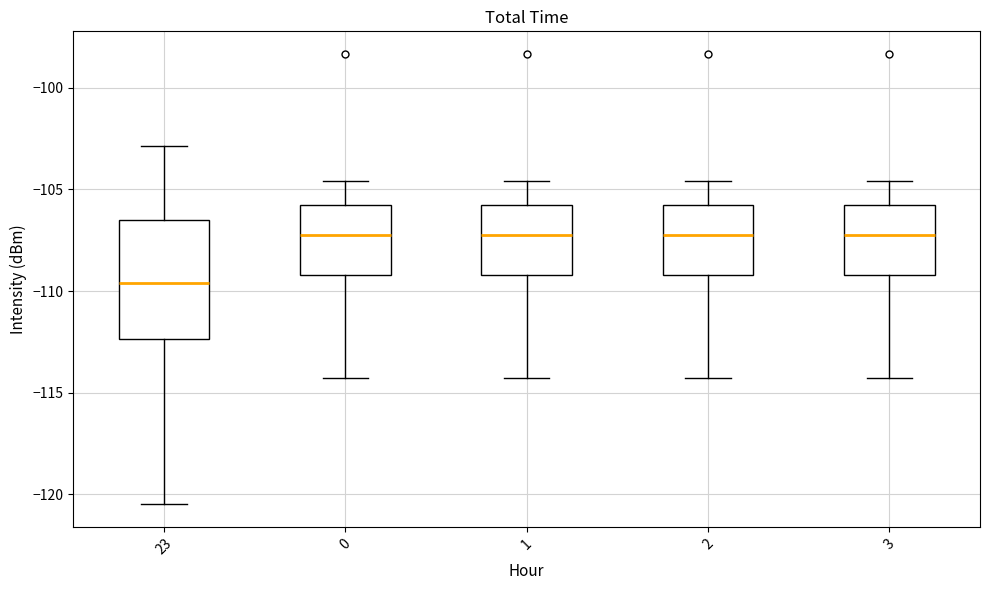

Comparing the boxes themselves (not the whiskers), which one is the tallest?

23